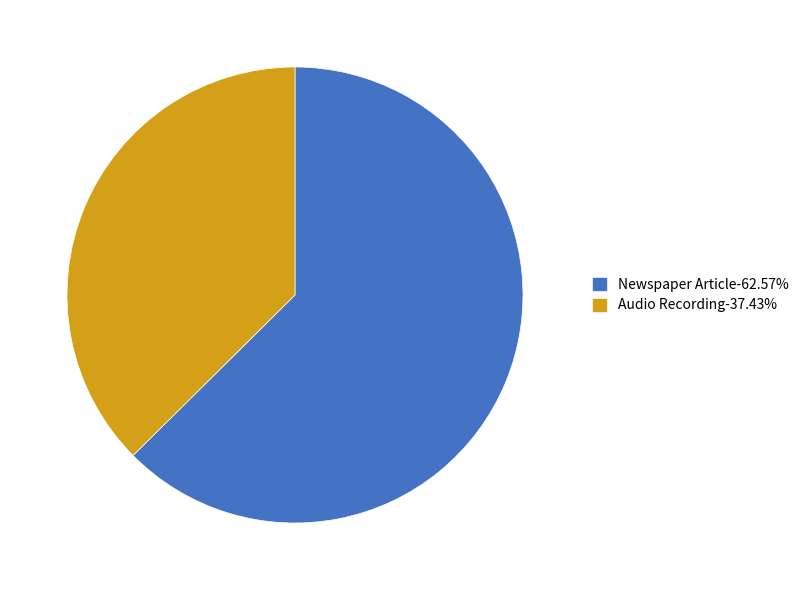

Is there any slice that represents more than half of the pie?

Yes